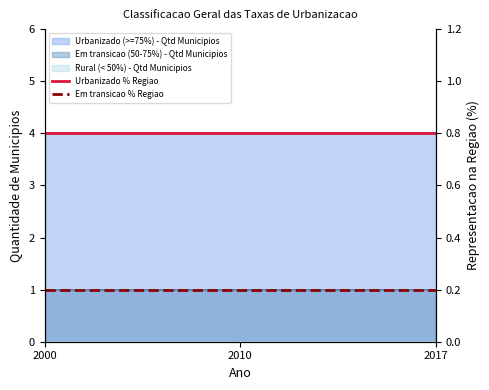

What is the greatest value displayed?

0.8